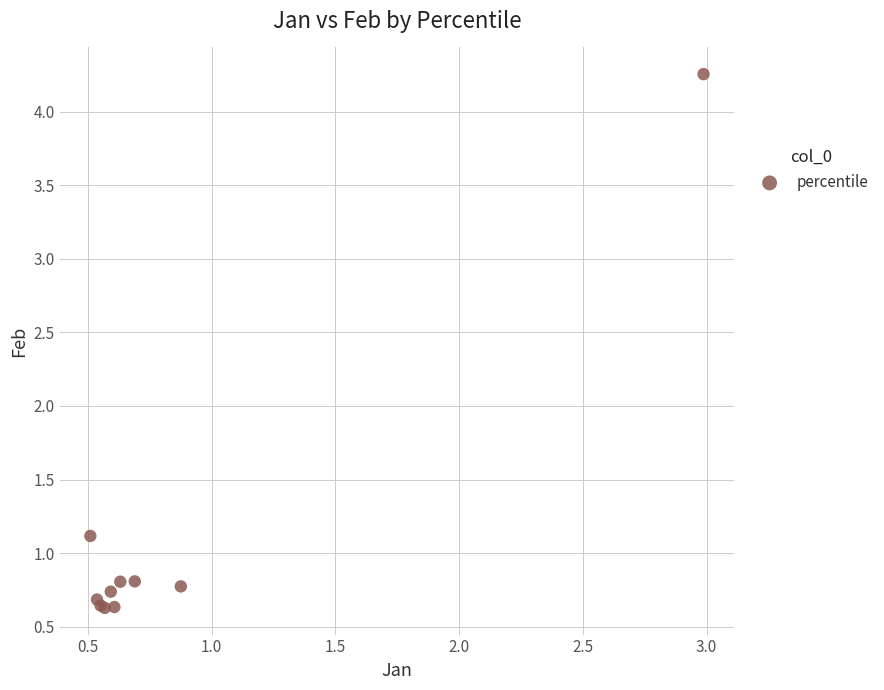

What Y value in the scatter plot is closest to 2?

1.1